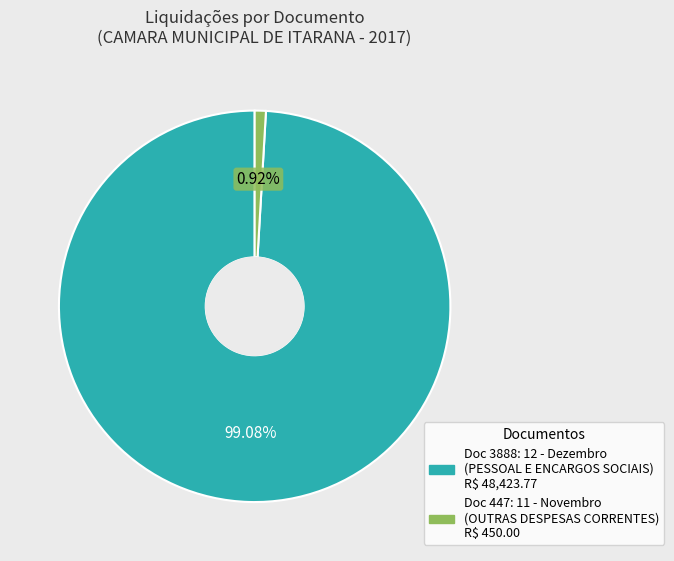

To the nearest percent, what is the difference between the largest and smallest slice percentages?

98%